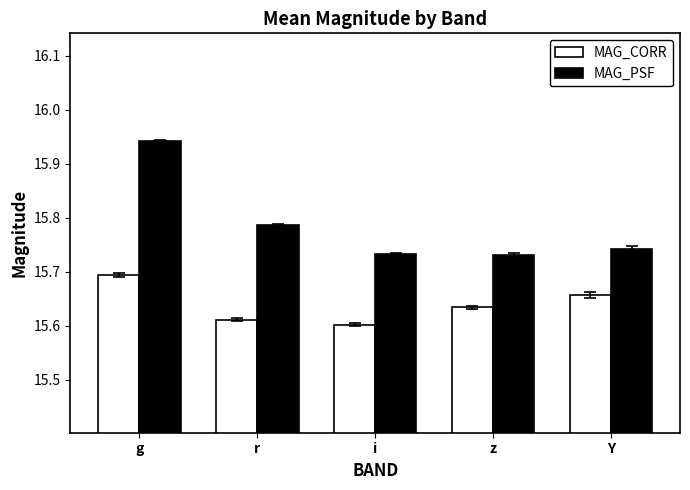

How many distinct data groups are displayed?

2